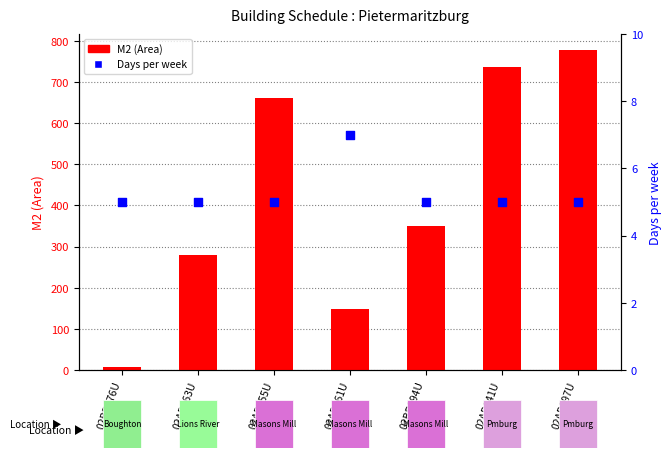

Which series reaches the maximum Y coordinate?

M2 (Area)